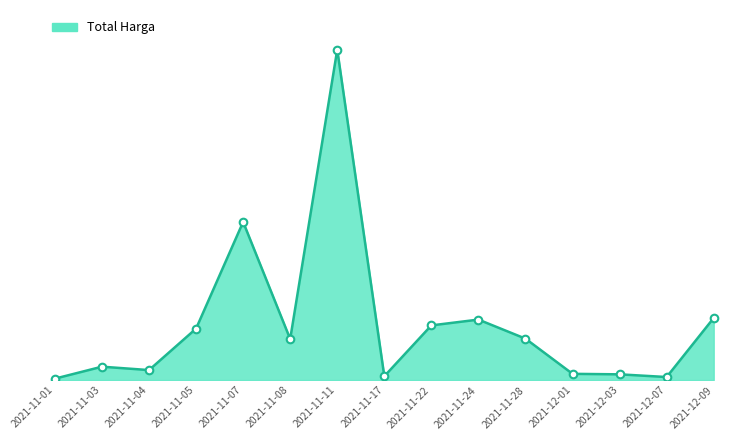

Which has a higher value, 2021-11-01 or 2021-11-07?

2021-11-07